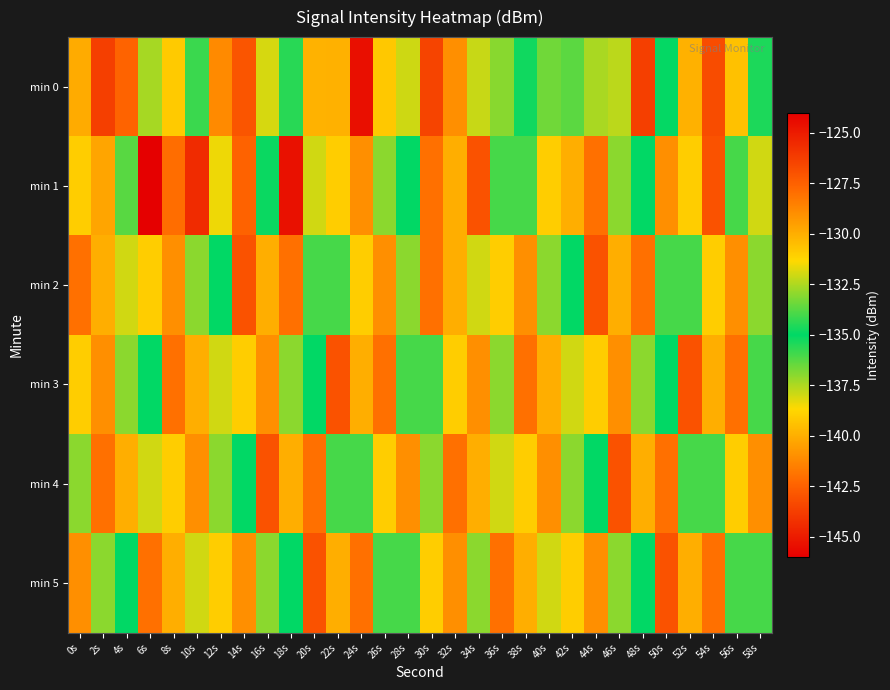

At which category is the sum across all series the highest?

2s